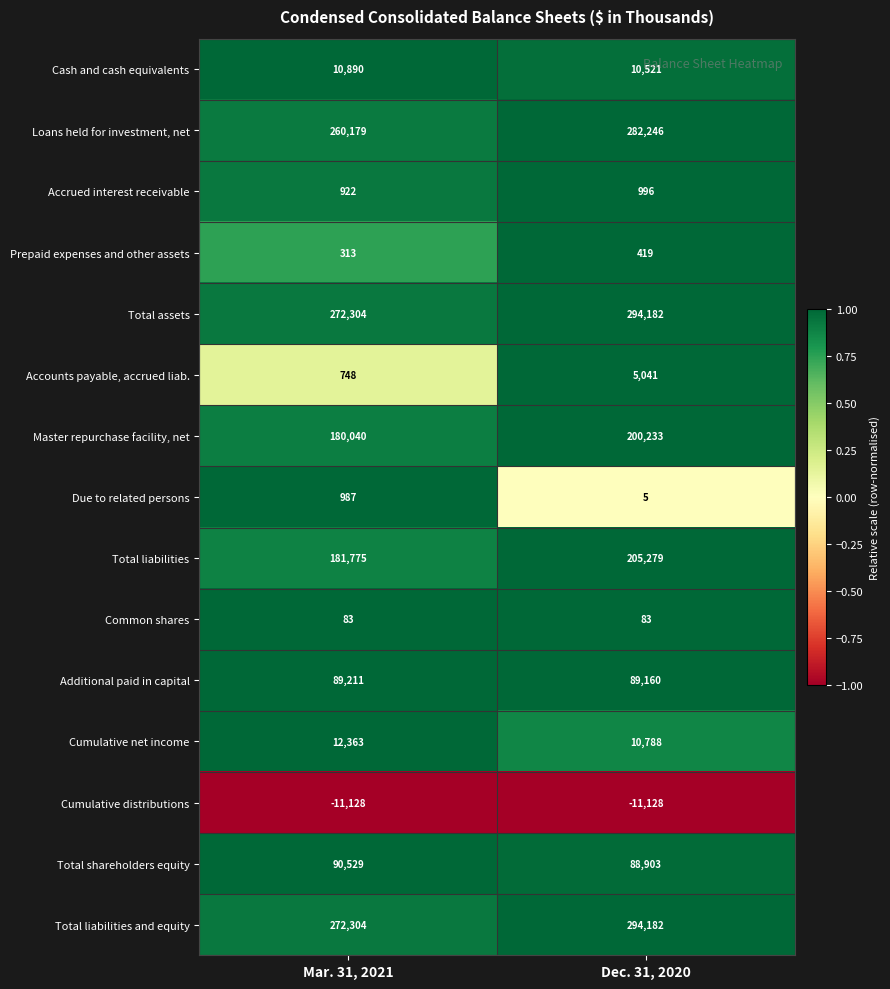

At which category is the sum across all series the highest?

Dec. 31, 2020